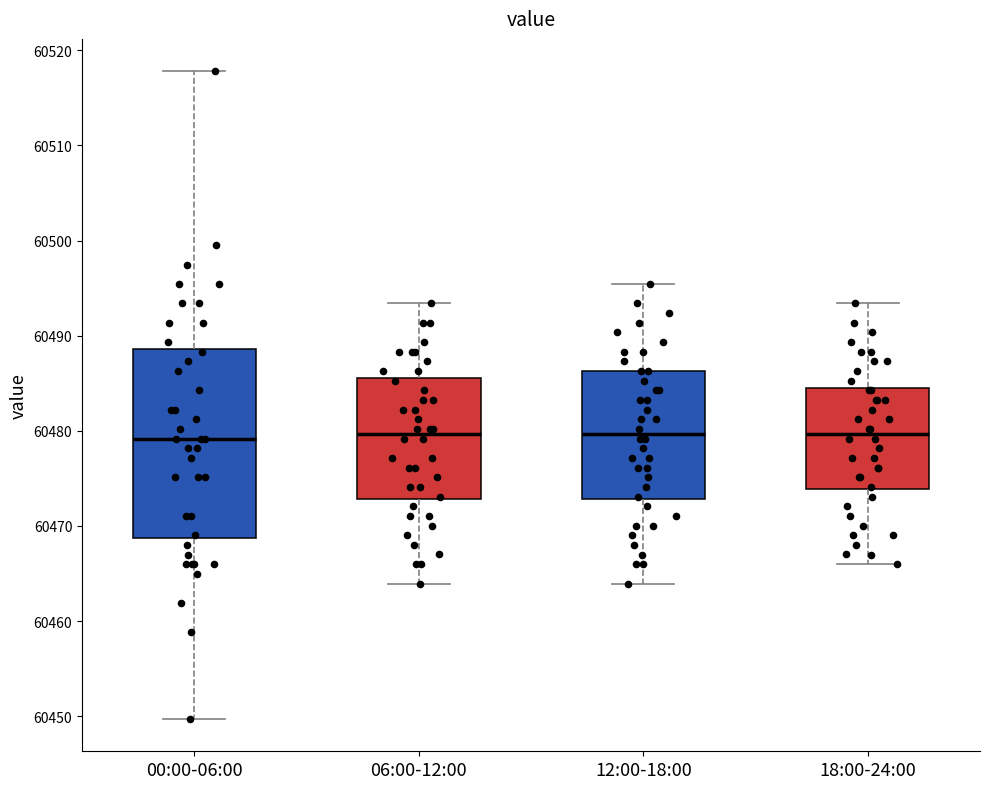

Reading left to right, read every box against the y-axis: the position of its median line, the range the box covers, and the ends of its whiskers. The values are not printed on the chart, so give them approximately, as read against the axis.

00:00-06:00: median 60479, box 60469 to 60489, whiskers 60450 to 60518
06:00-12:00: median 60480, box 60473 to 60486, whiskers 60464 to 60493
12:00-18:00: median 60480, box 60473 to 60486, whiskers 60464 to 60495
18:00-24:00: median 60480, box 60474 to 60485, whiskers 60466 to 60493